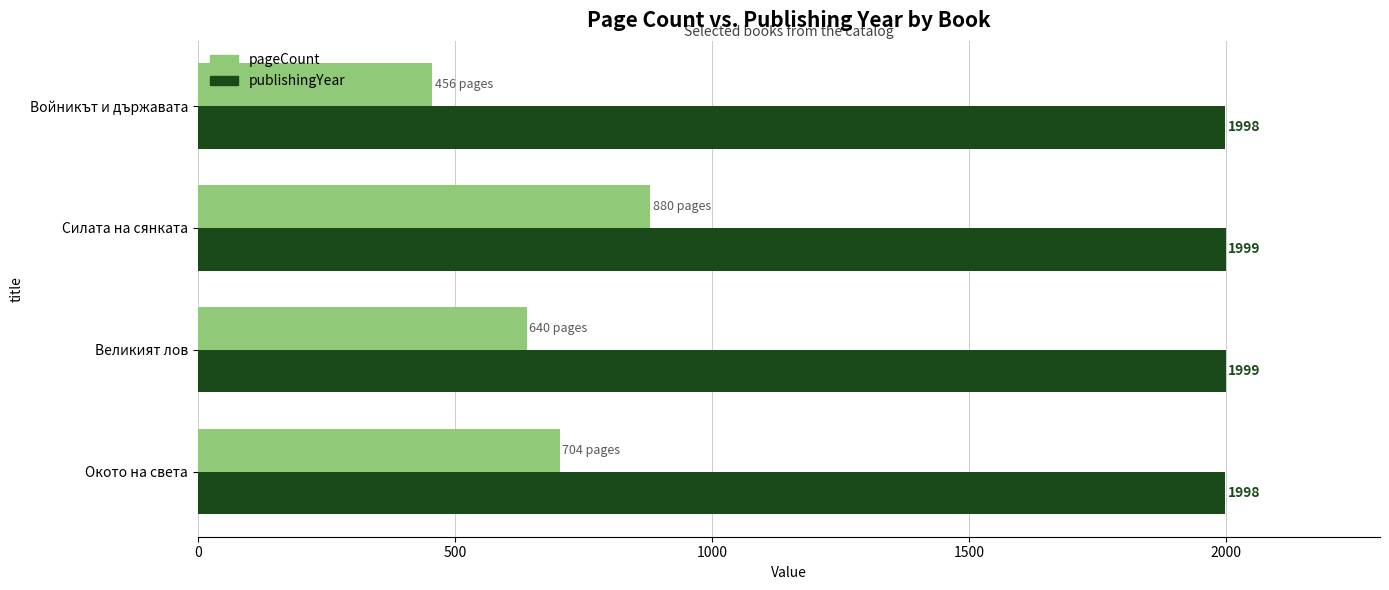

What is the maximum value shown in the chart?

1999